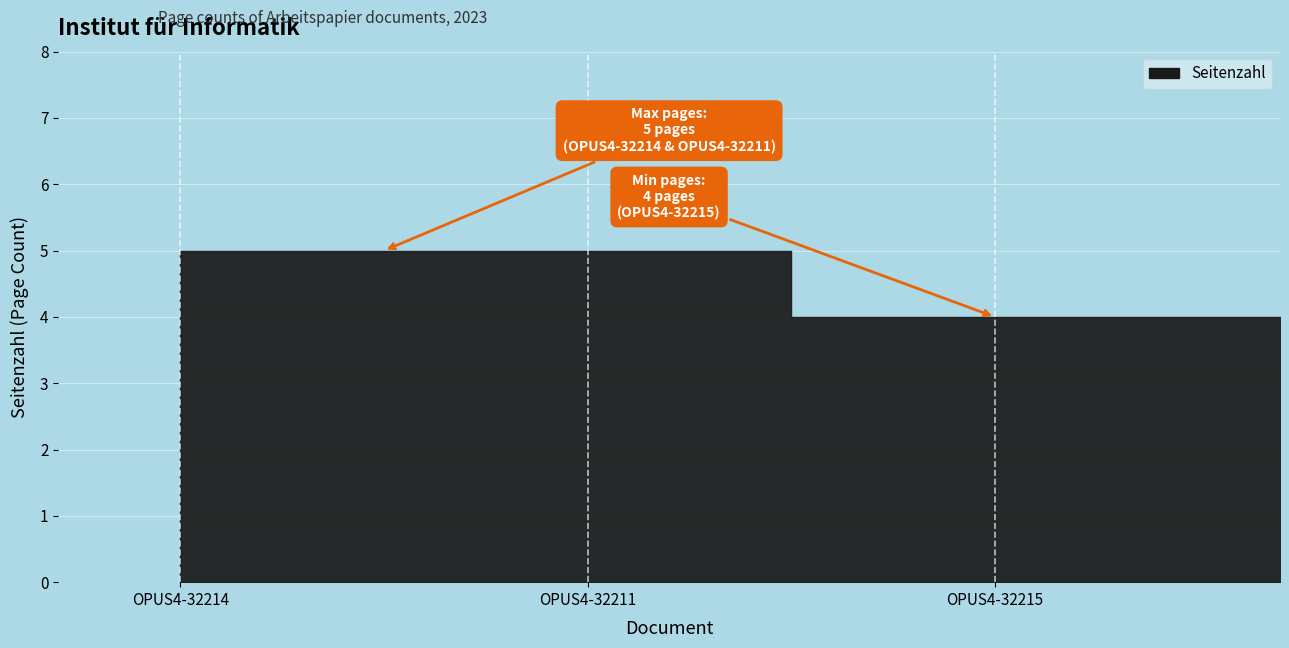

The value at OPUS4-32215 is 1. True or false?

False